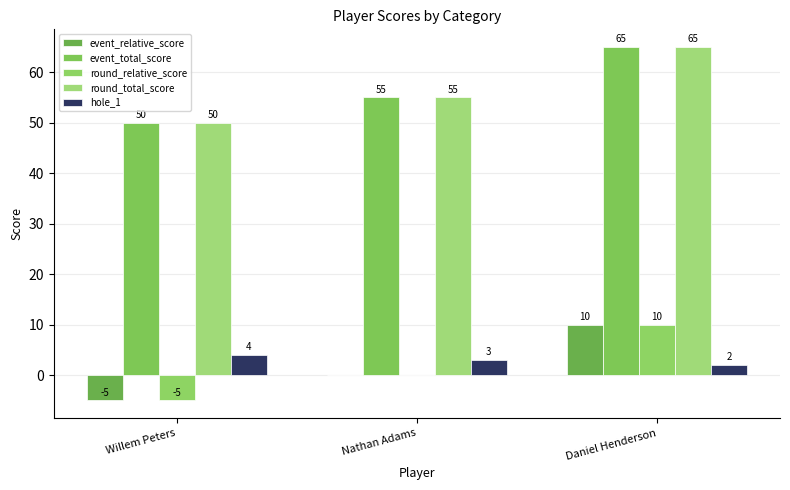

How many categories are shown in the chart?

3